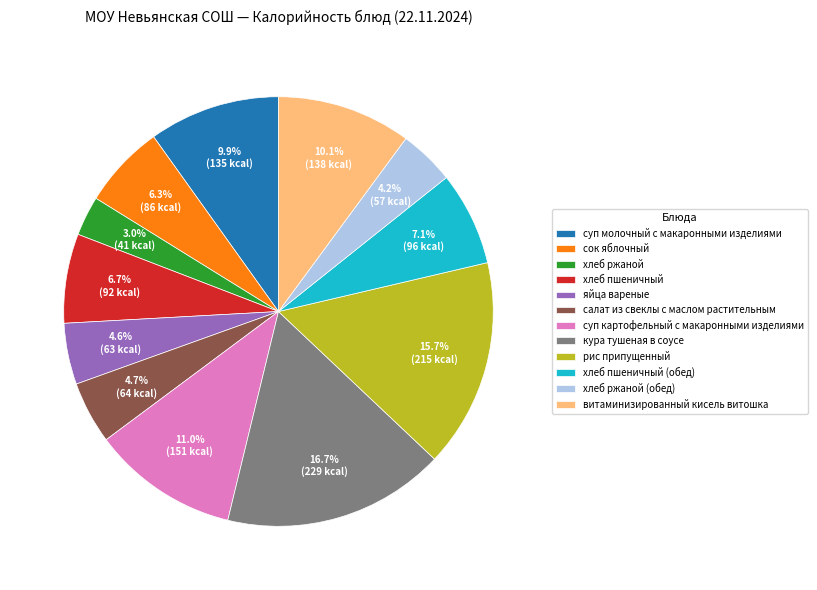

Is there a majority slice in this chart?

No